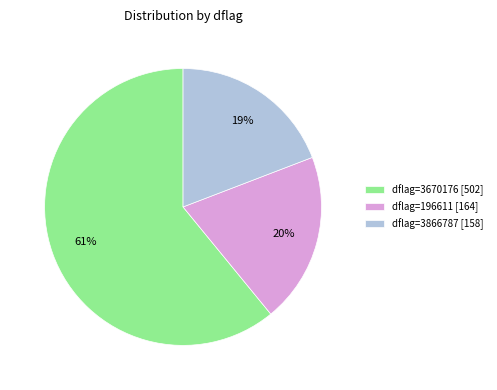

Count the number of slices in the pie.

3